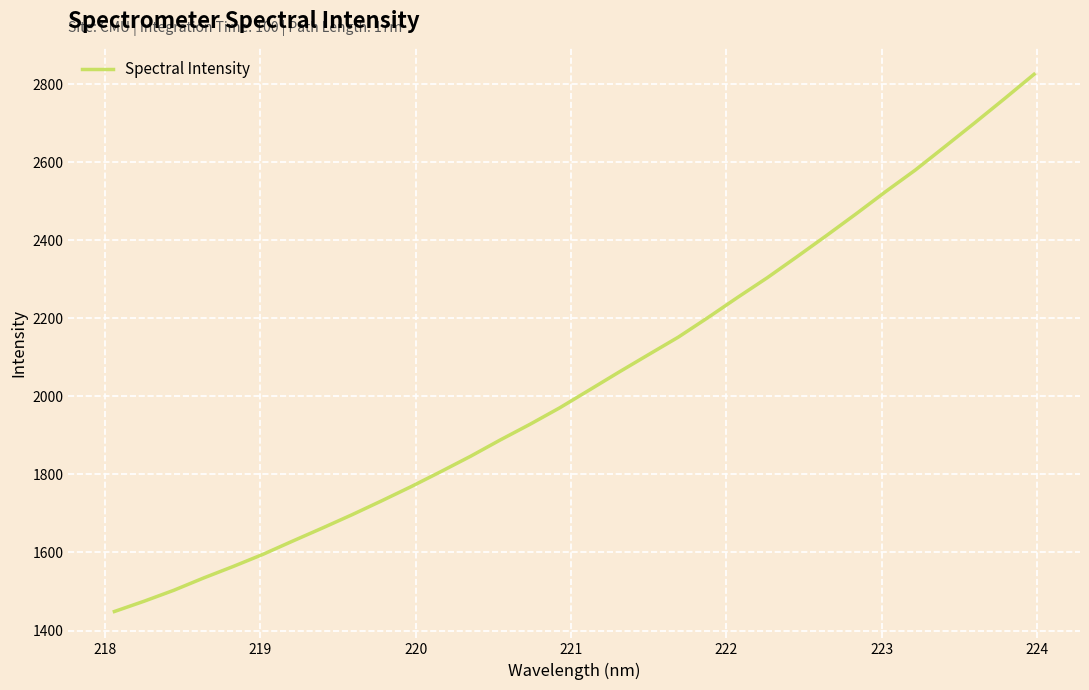

What is the maximum value shown in the chart?

2824.9